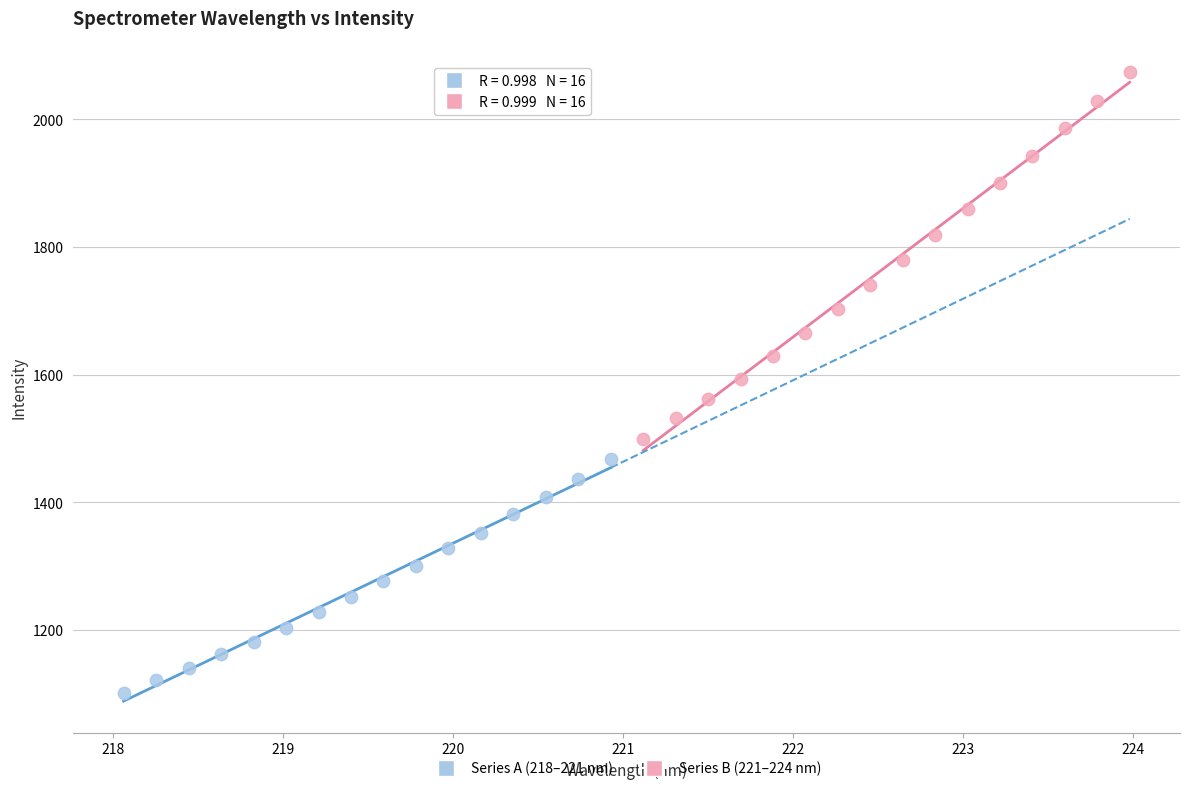

Which series reaches the maximum Y coordinate?

Series B (221–224 nm)